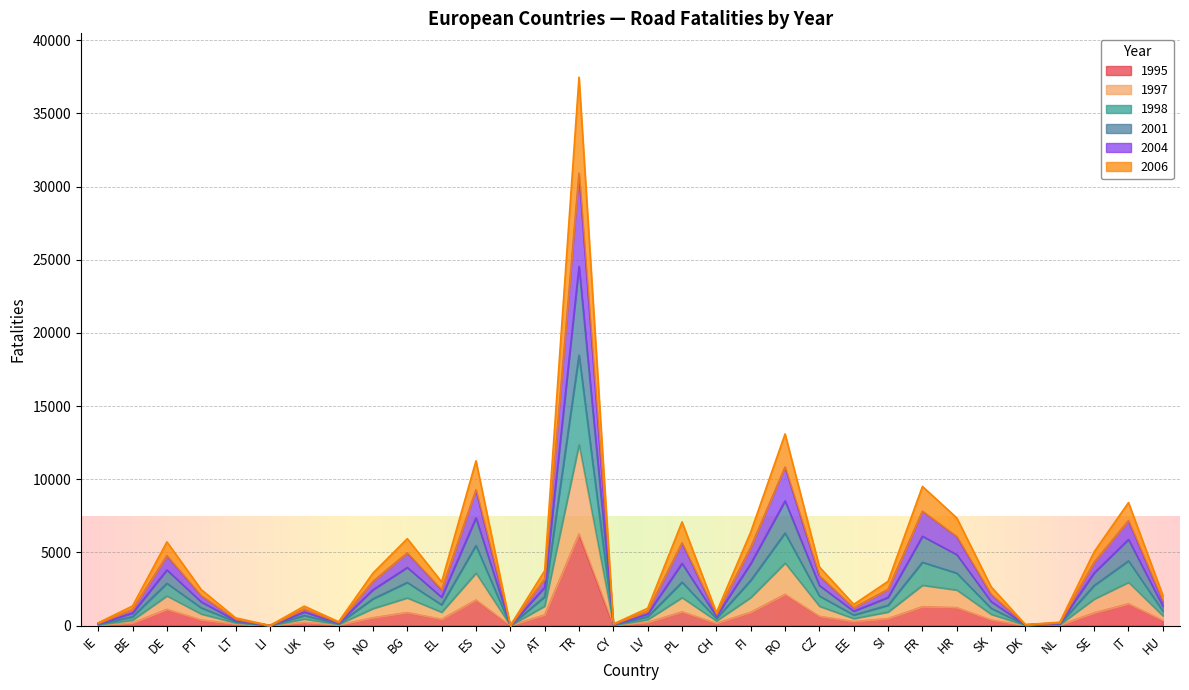

At which category does 1998 reach its first local peak?

DE